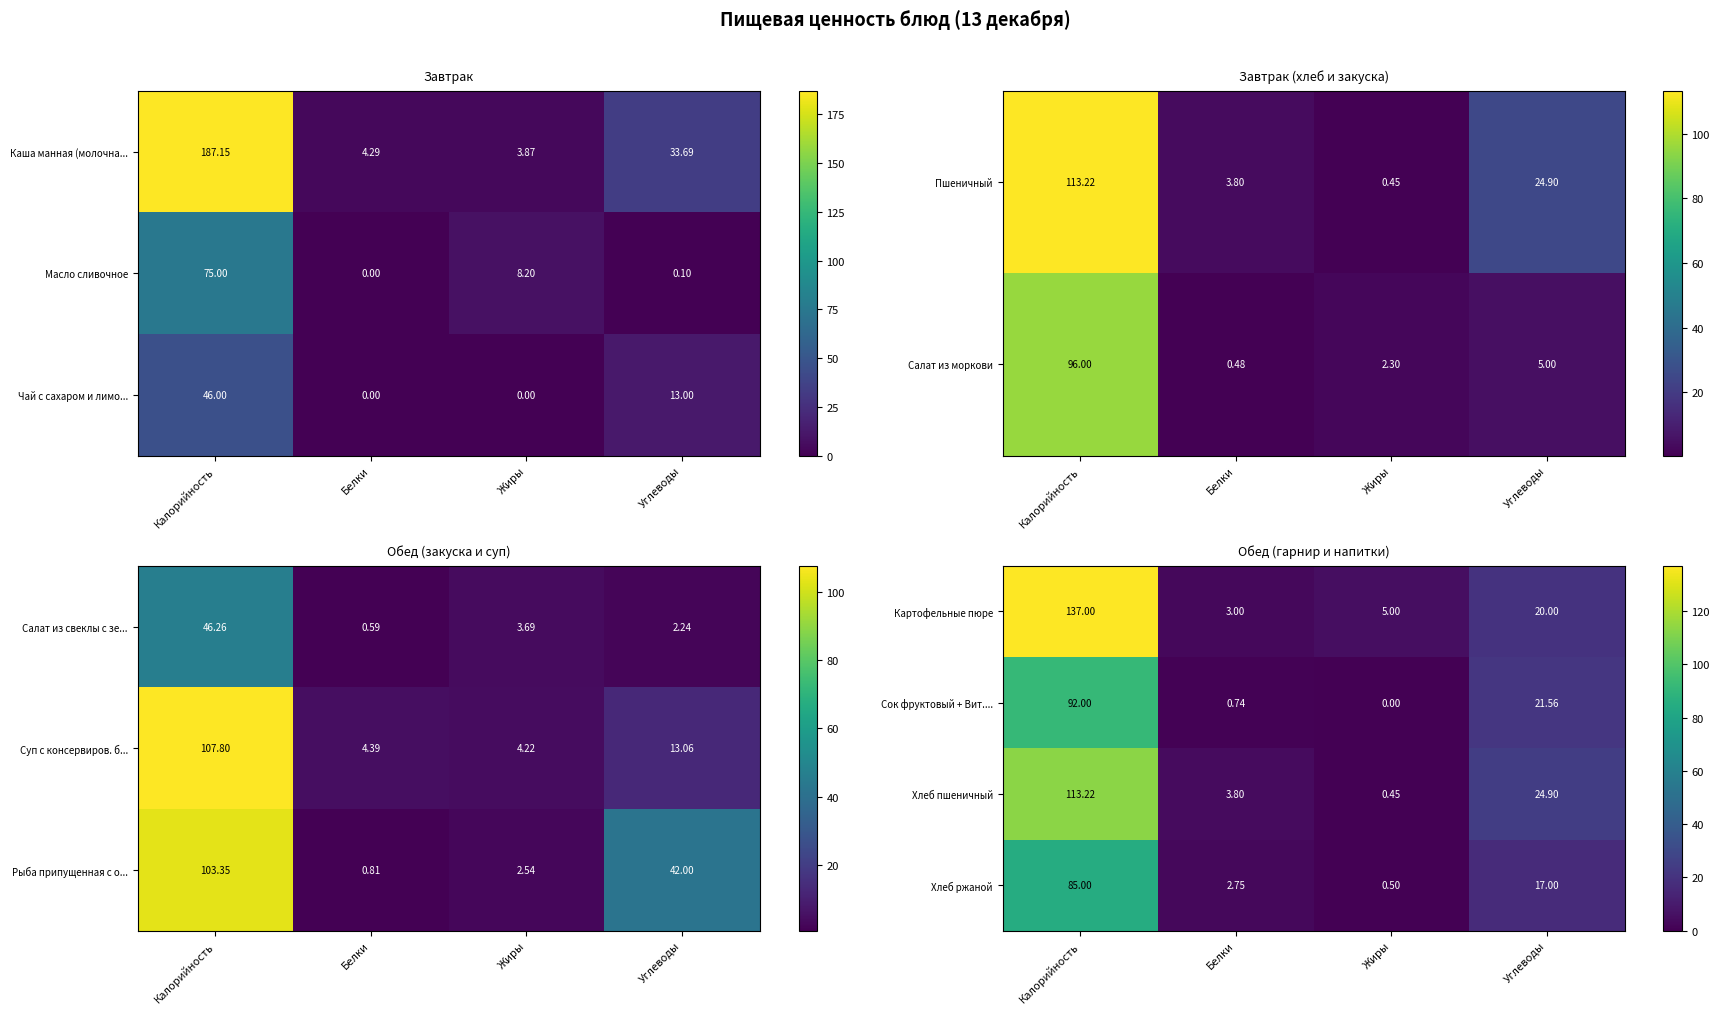

List the labels in order of Сок фруктовый + Вит.... value, smallest first.

Жиры, Белки, Углеводы, Калорийность